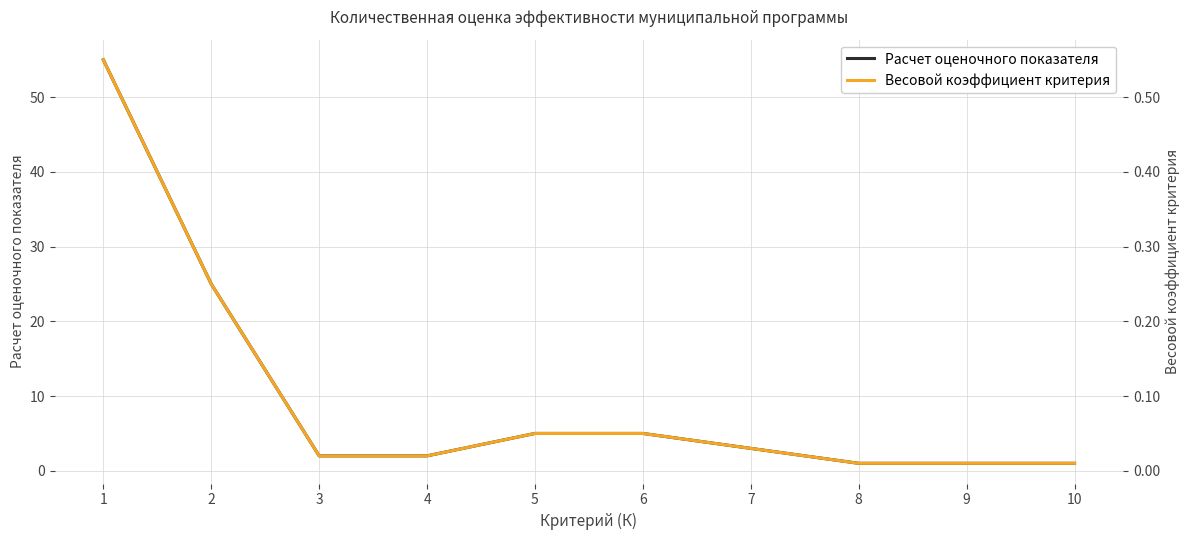

Reading left to right, extract all data points from this chart.

Расчет оценочного показателя: 1=55.0	2=25.0	3=2.0	4=2.0	5=5.0	6=5.0	7=3.0	8=1.0	9=1.0	10=1.0
Весовой коэффициент критерия: 1=0.6	2=0.2	3=0.0	4=0.0	5=0.1	6=0.1	7=0.0	8=0.0	9=0.0	10=0.0